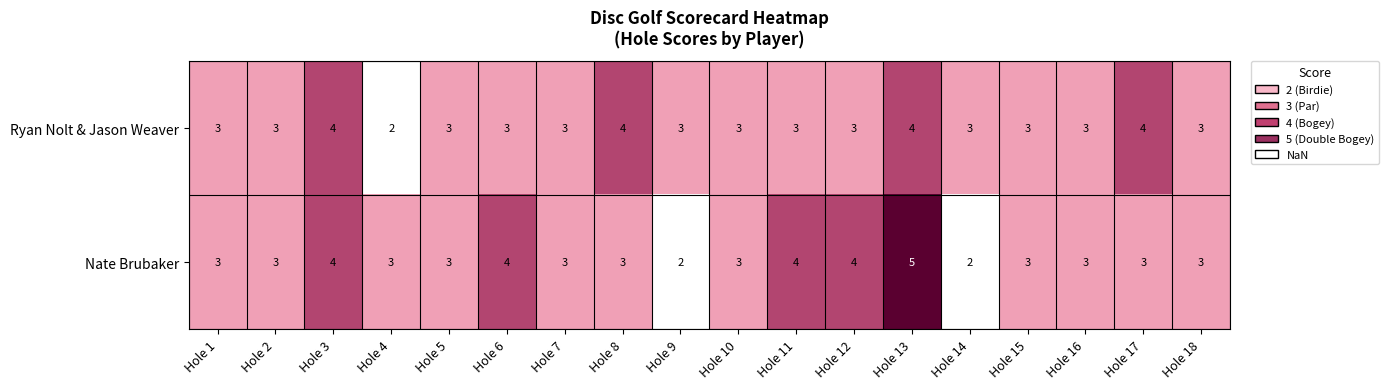

Is the value of Nate Brubaker at Hole 16 greater than the value of Ryan Nolt & Jason Weaver at Hole 3?

No